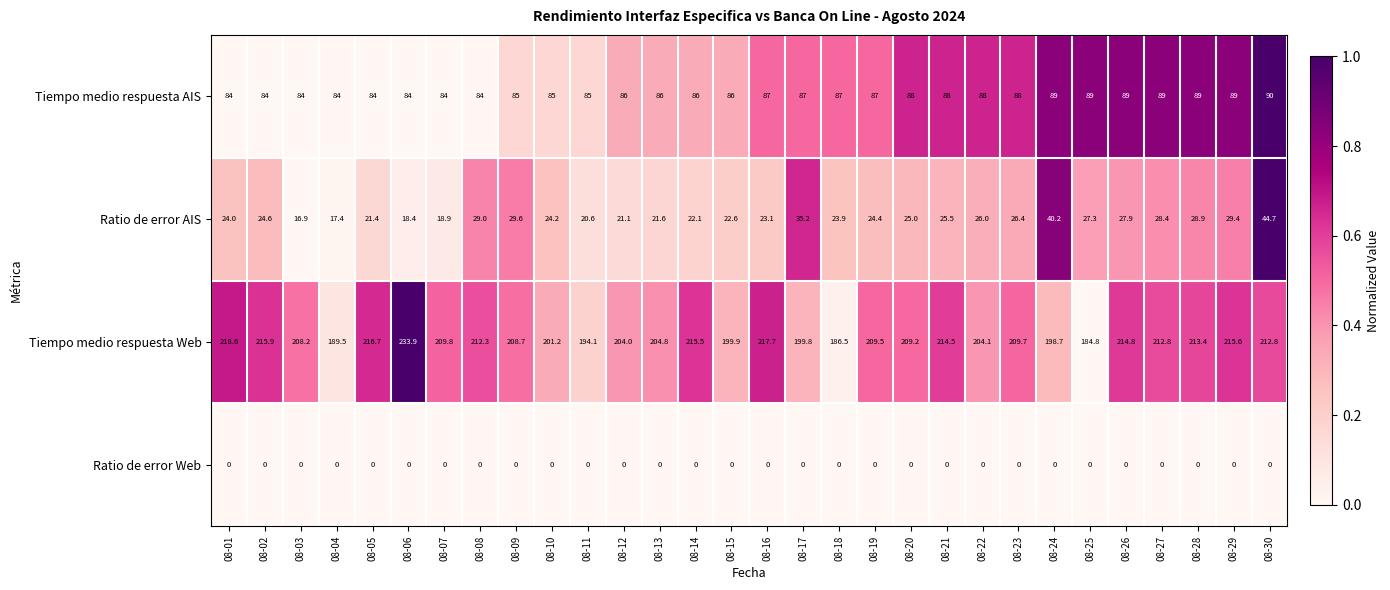

The Ratio de error AIS series shows 24.2 at 08-10. True or false?

True